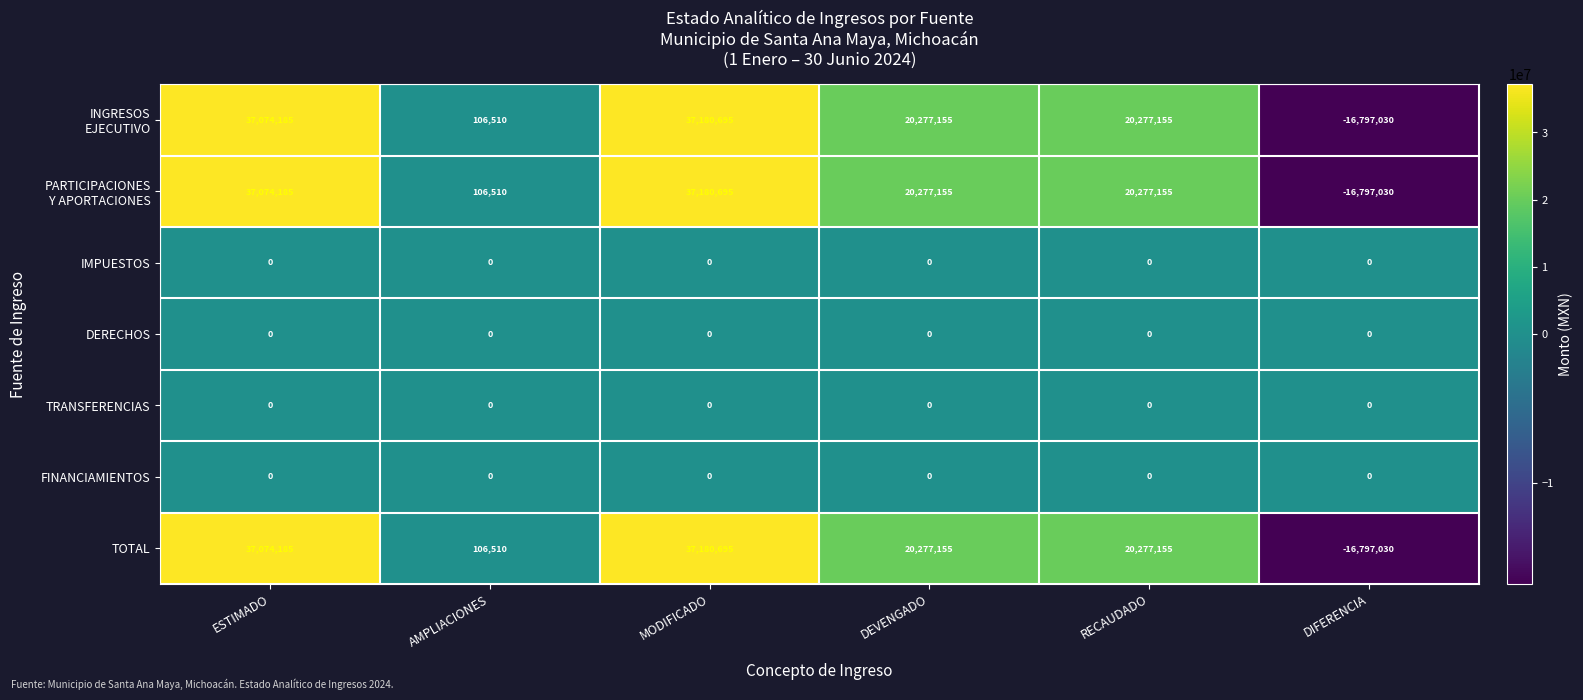

What is the smallest value displayed?

-16797030